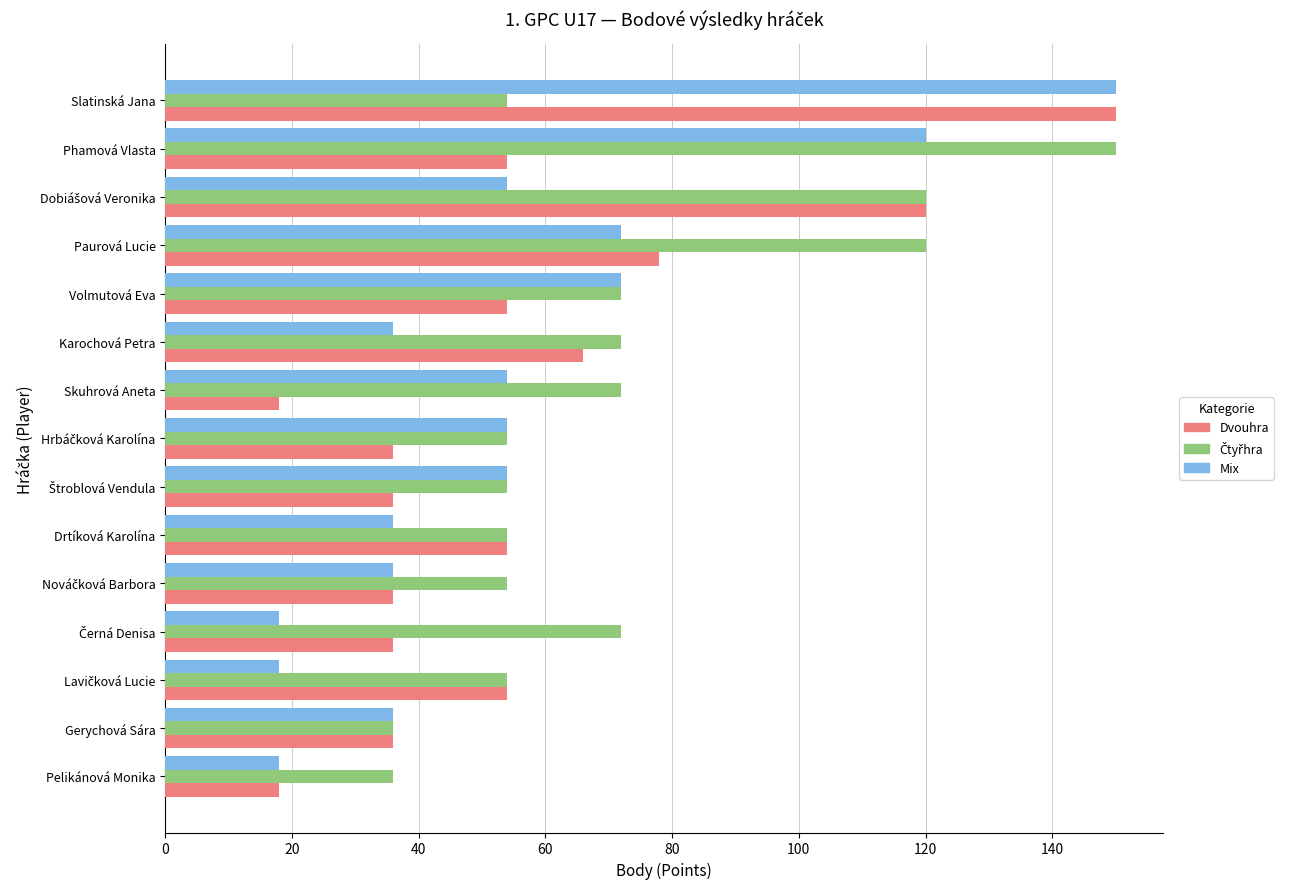

At which category is the sum across all series the highest?

Slatinská Jana